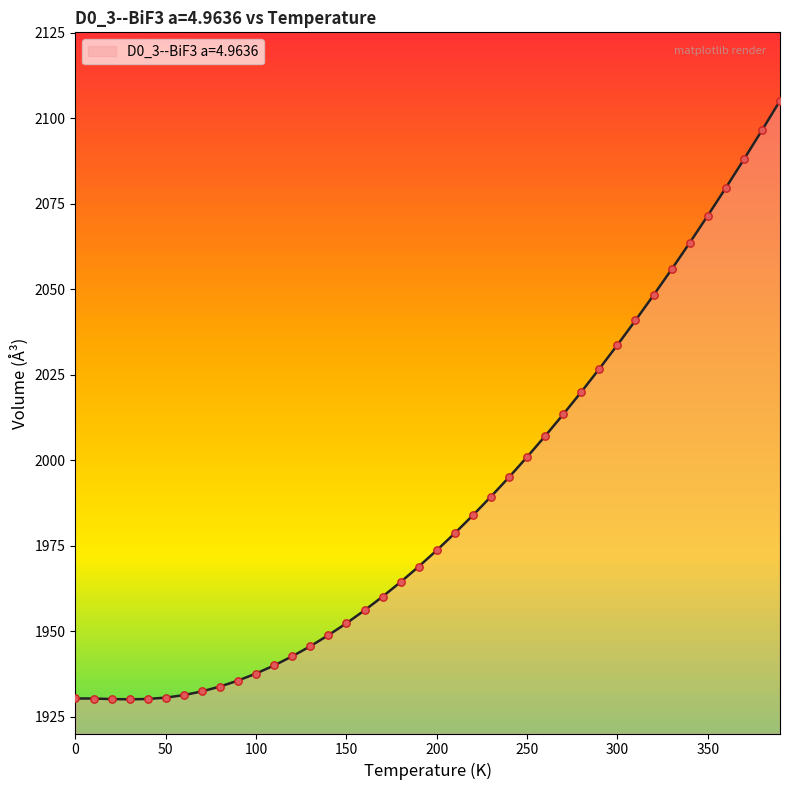

What is the maximum value shown in the chart?

2105.2